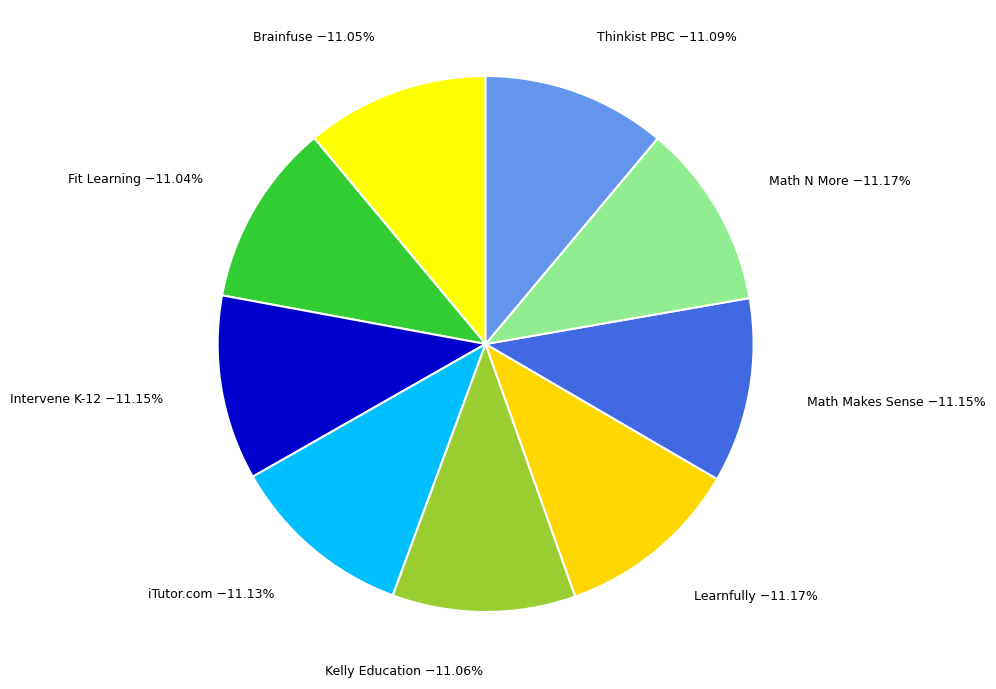

Count the number of slices in the pie.

9